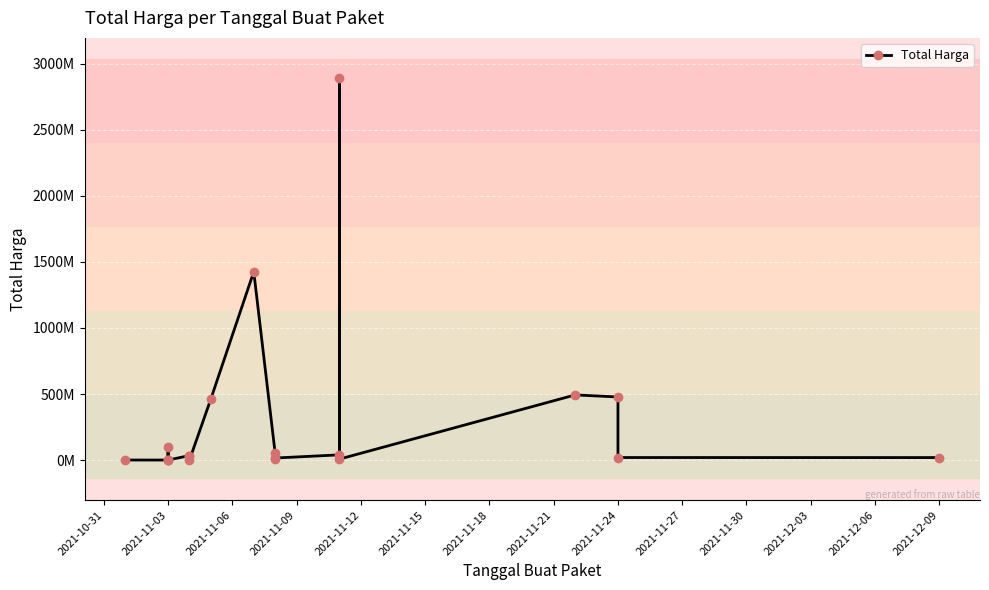

What value does the data have at 2021-10-31, to the nearest 10?

333600